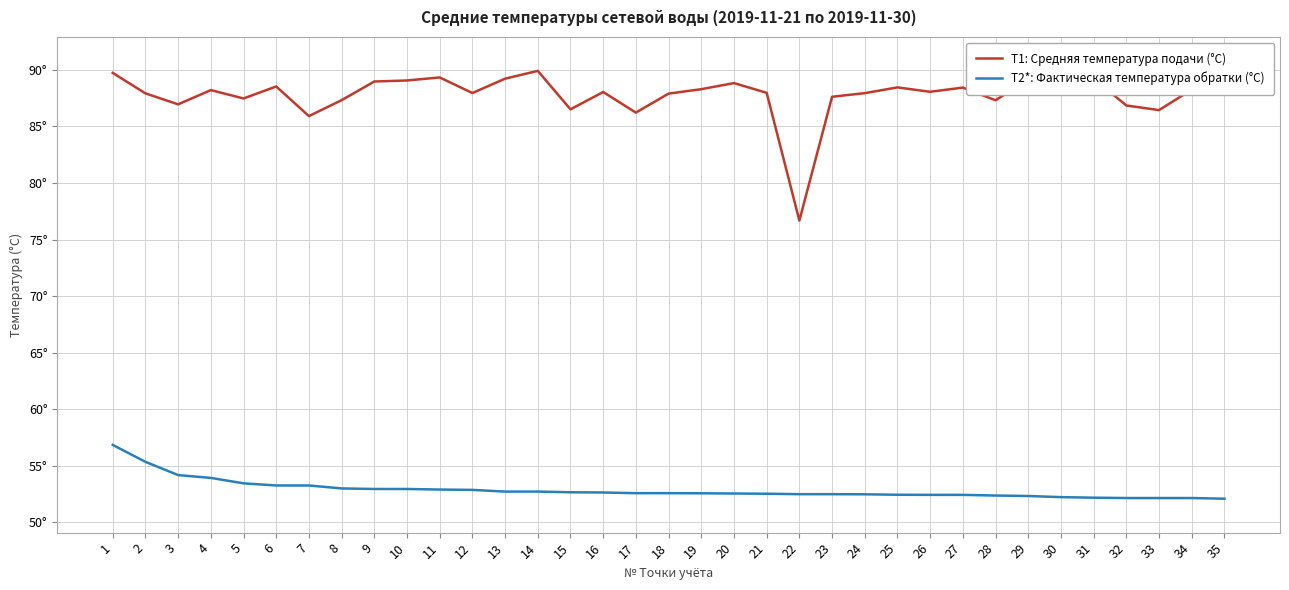

Reading left to right, list all the values displayed in this chart.

T1: Средняя температура подачи (°C): 89.7	87.9	87.0	88.2	87.5	88.5	85.9	87.3	89.0	89.1	89.3	88.0	89.2	89.9	86.5	88.0	86.2	87.9	88.3	88.8	88.0	76.7	87.6	88.0	88.5	88.1	88.4	87.3	89.2	89.3	89.2	86.9	86.5	88.3	89.7
T2*: Фактическая температура обратки (°C): 56.8	55.3	54.2	53.9	53.4	53.2	53.2	53.0	52.9	52.9	52.9	52.9	52.7	52.7	52.6	52.6	52.6	52.6	52.6	52.5	52.5	52.5	52.5	52.5	52.4	52.4	52.4	52.4	52.3	52.2	52.2	52.1	52.1	52.1	52.1